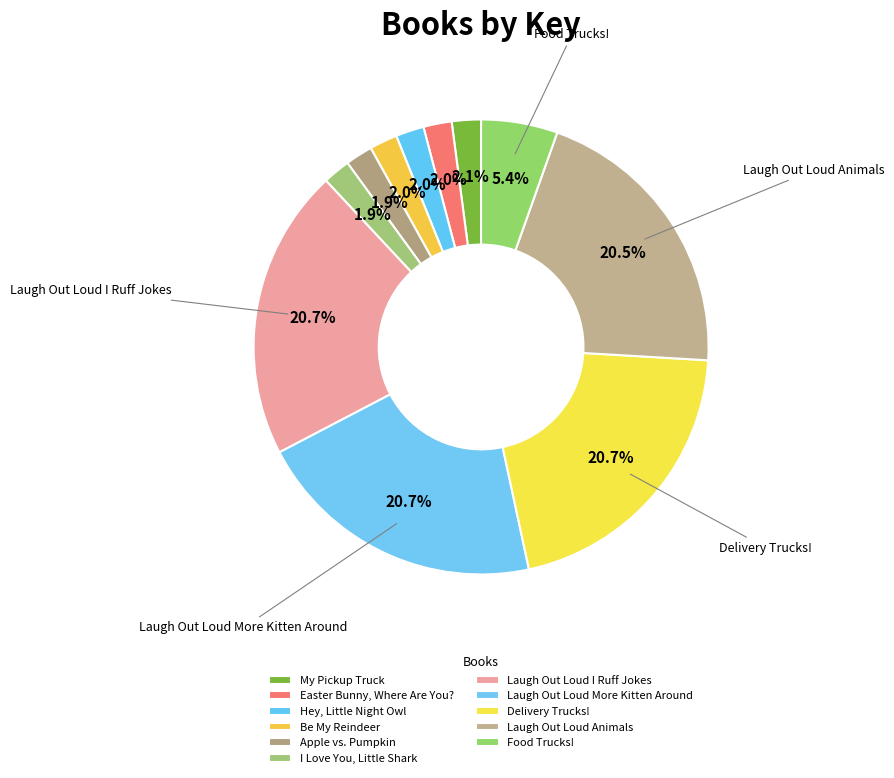

What percentage is NOT represented by Food Trucks!?

94.6%